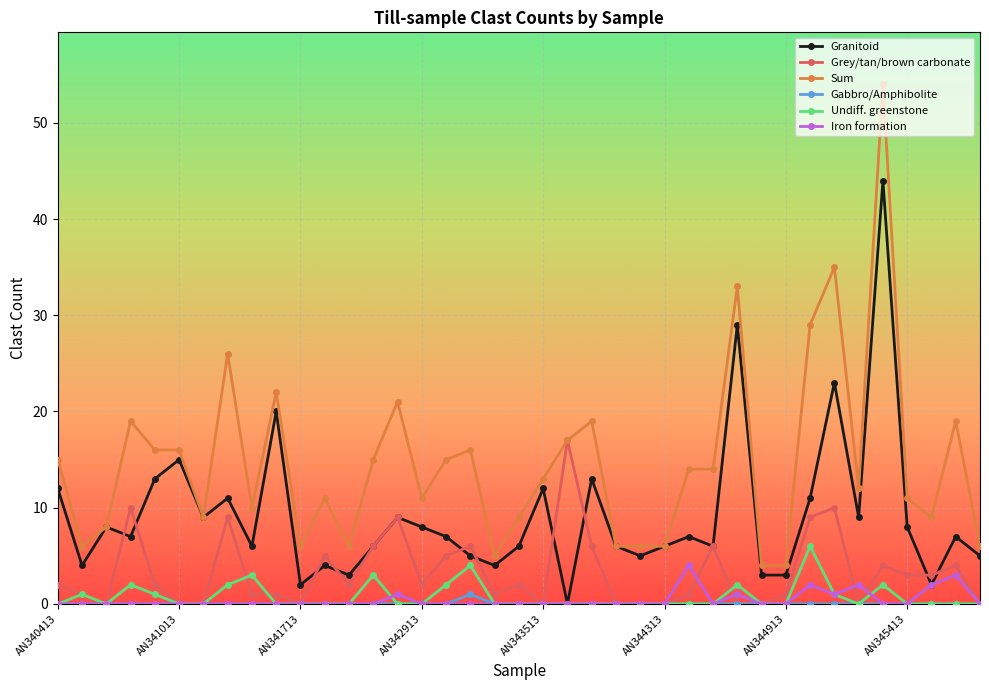

Which series has the largest range (max minus min)?

Sum